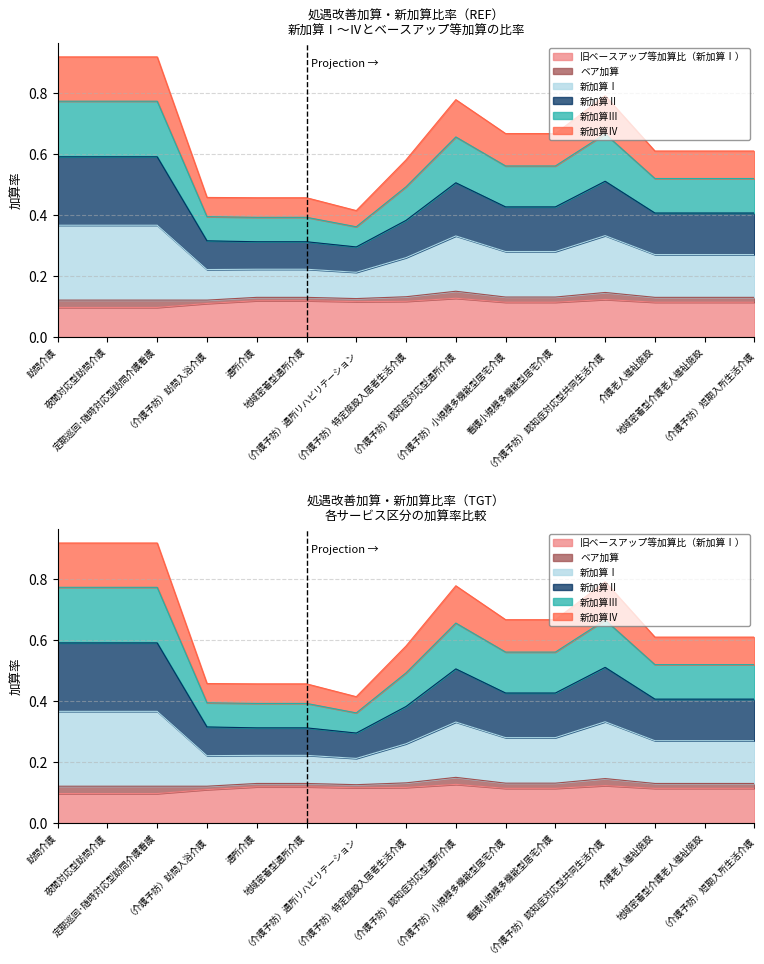

Between （介護予防）認知症対応型共同生活介護 and 介護老人福祉施設, which is larger?

（介護予防）認知症対応型共同生活介護